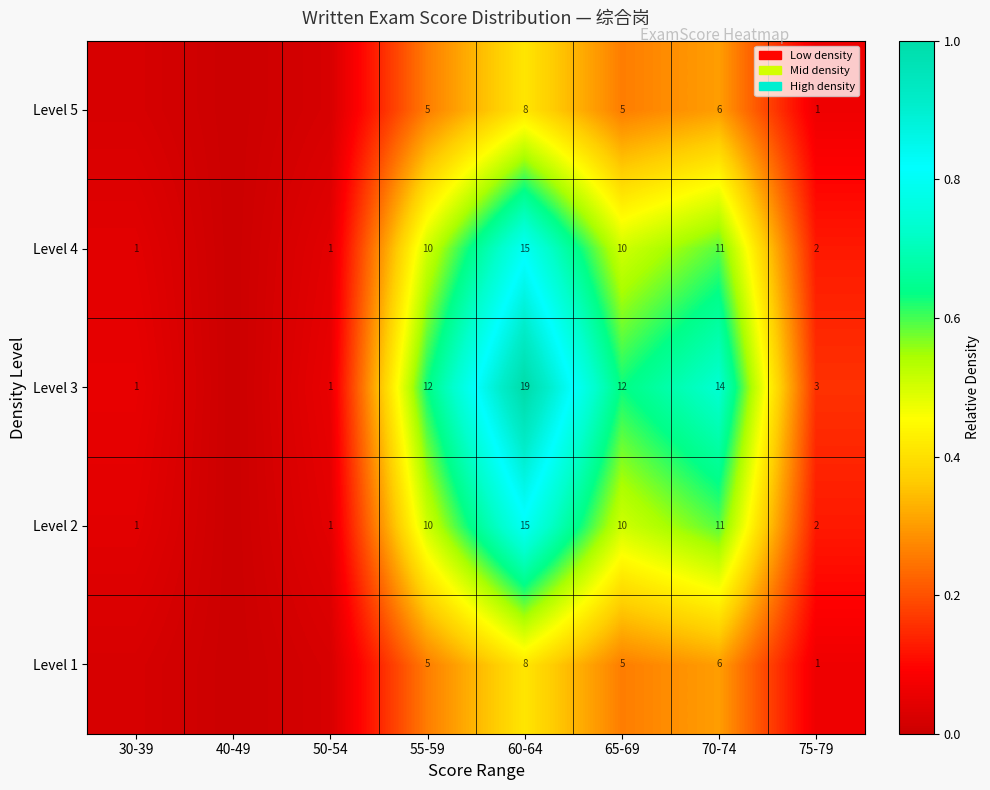

Is the value of Level 4 at 75-79 greater than the value of Level 5 at 55-59?

No